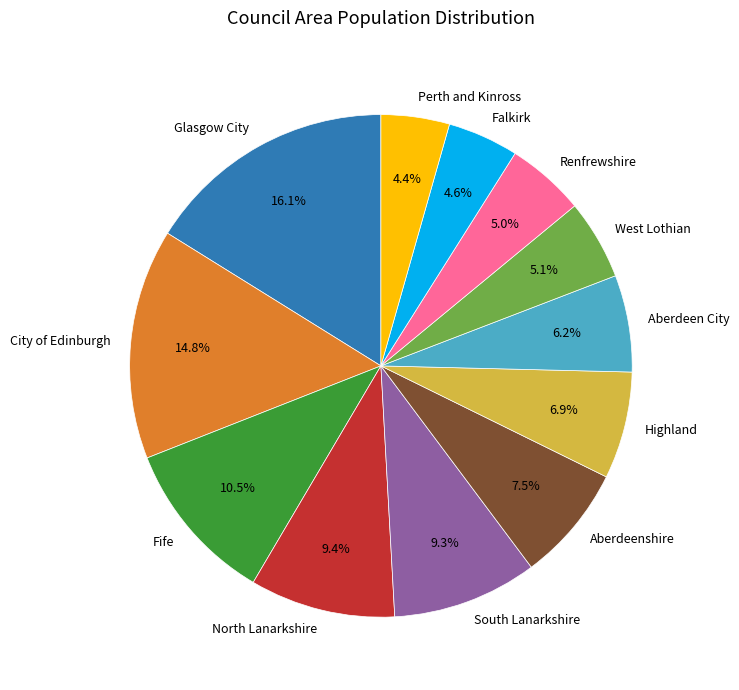

To the nearest percent, what percentage of the pie is City of Edinburgh?

15%